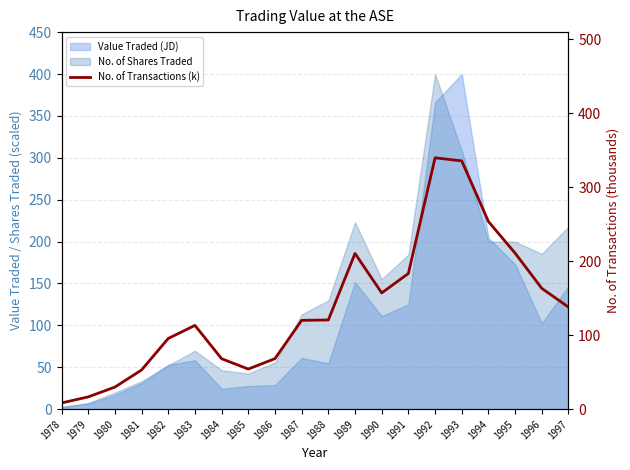

What is the value of the 2nd point from the left?

16.6